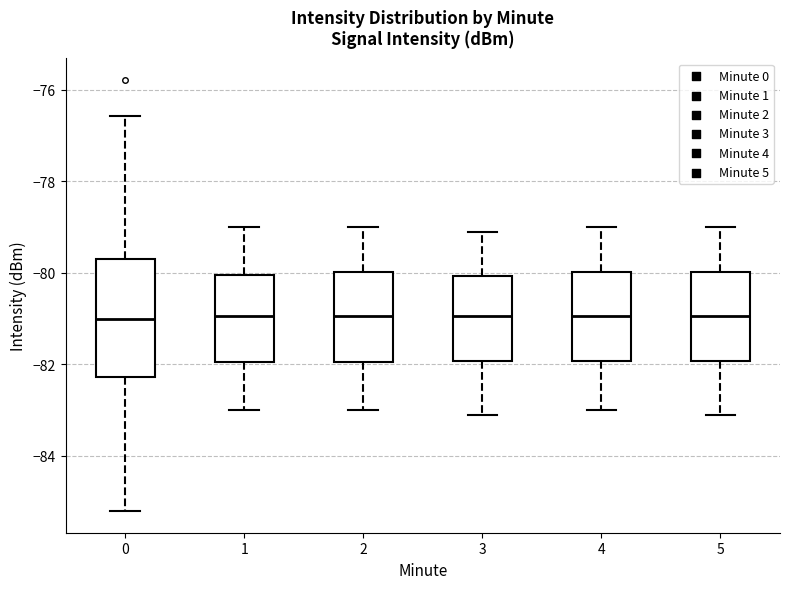

Reading left to right, transcribe this box plot: for each box, give where its median line is, the range the box spans, and where its two whiskers end, as read against the y-axis. The values are not printed on the chart, so give them approximately, as read against the axis.

0: median -81.0, box -82.2 to -79.8, whiskers -85.2 to -76.6
1: median -81.0, box -82.0 to -80.0, whiskers -83.0 to -79.0
2: median -81.0, box -82.0 to -80.0, whiskers -83.0 to -79.0
3: median -81.0, box -82.0 to -80.0, whiskers -83.0 to -79.0
4: median -81.0, box -82.0 to -80.0, whiskers -83.0 to -79.0
5: median -81.0, box -82.0 to -80.0, whiskers -83.0 to -79.0